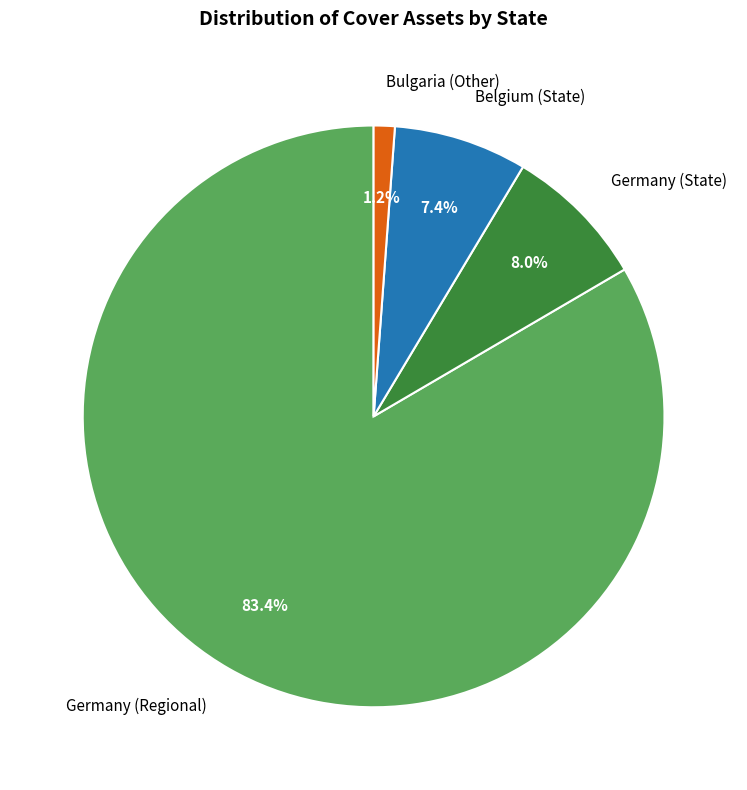

Rank the categories by value from highest to lowest.

Germany (Regional), Germany (State), Belgium (State), Bulgaria (Other)